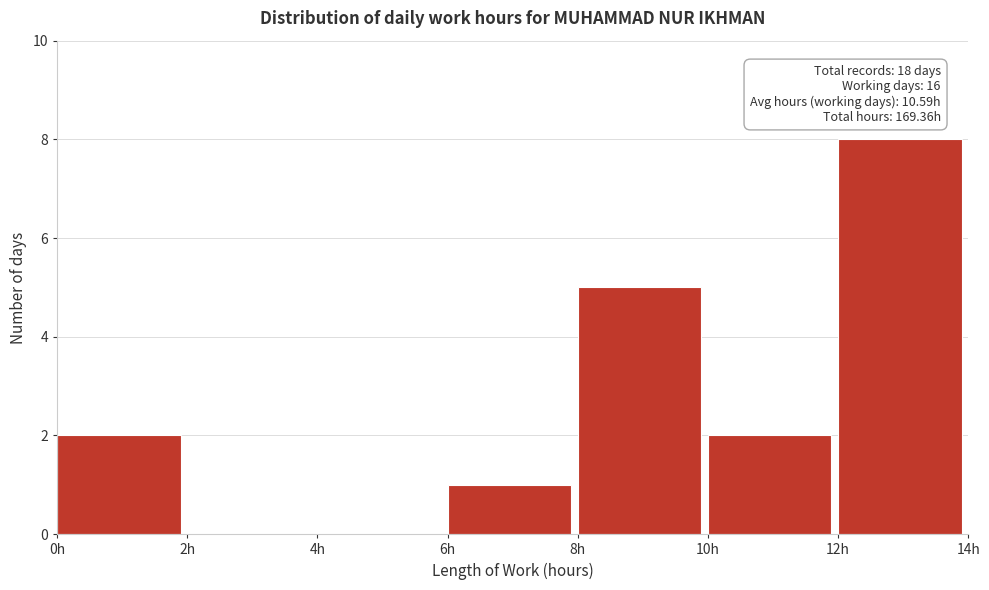

Which range on the x-axis has the tallest bar?

12 to 14